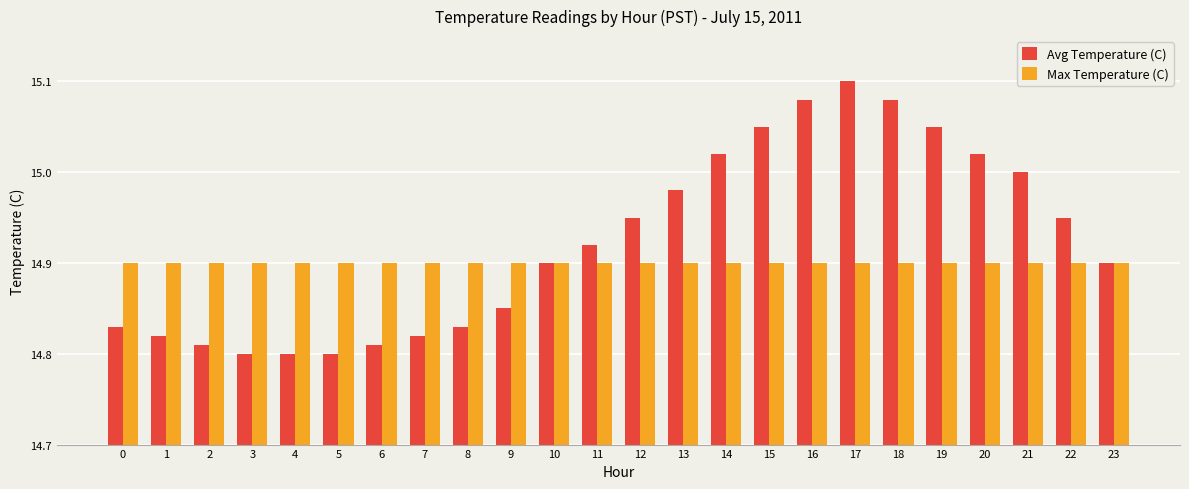

List the series in order of their peak value, lowest first.

Max Temperature (C), Avg Temperature (C)